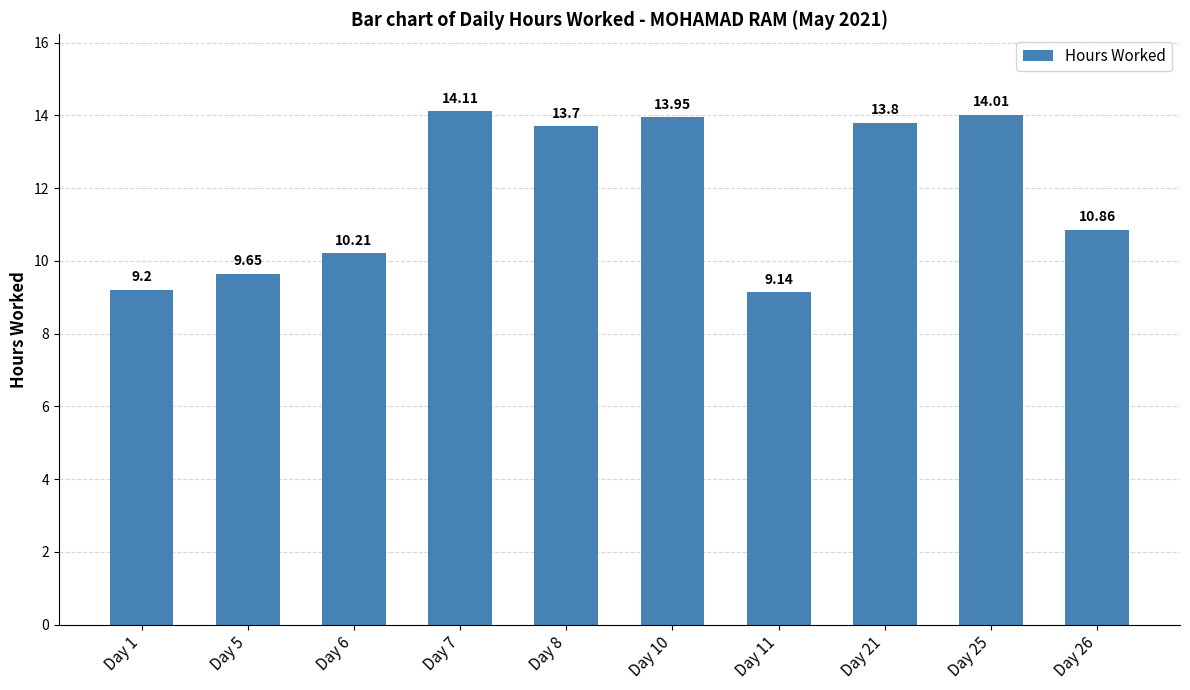

What is the difference between the values at Day 1 and Day 25?

4.8